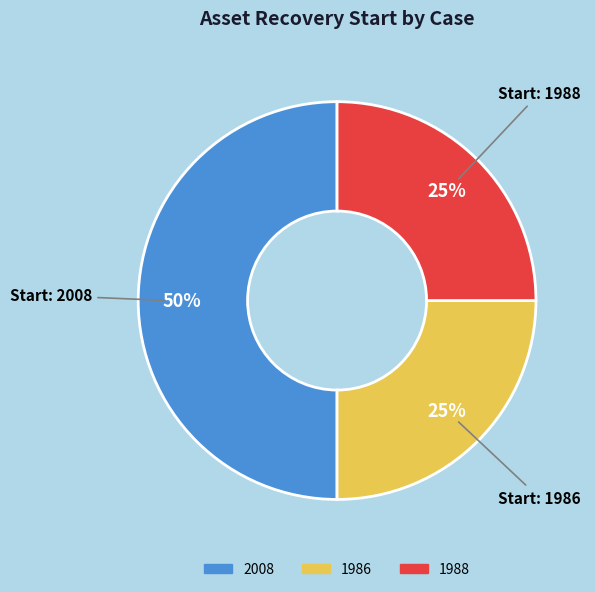

To the nearest percent, what is the average slice percentage?

33%